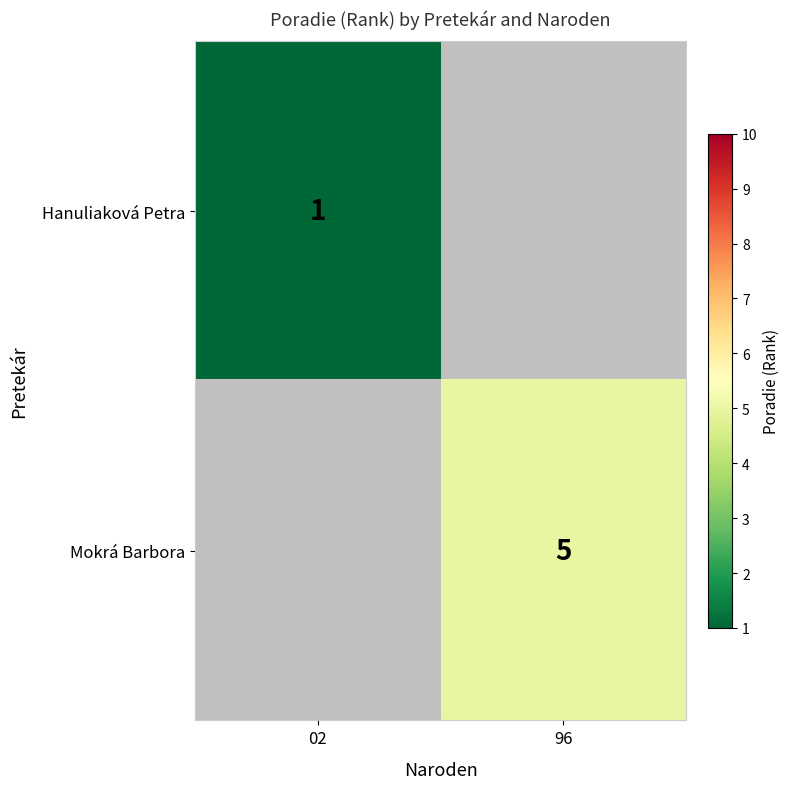

The value of Hanuliaková Petra at 02 is 0. True or false?

False